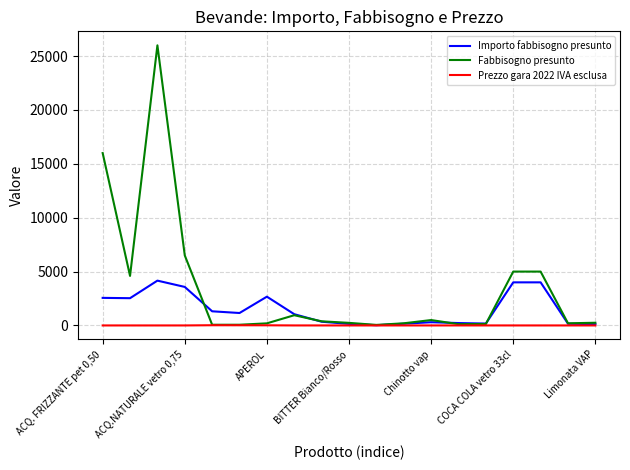

Which series has the largest total across all categories?

Fabbisogno presunto